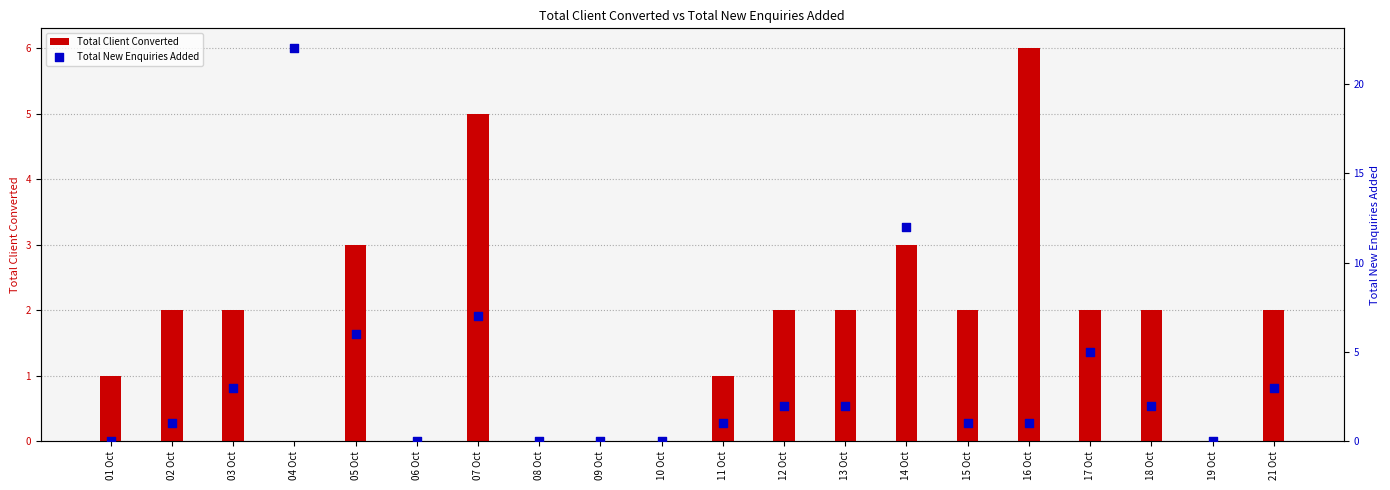

Which series contains the highest Y value?

Total New Enquiries Added